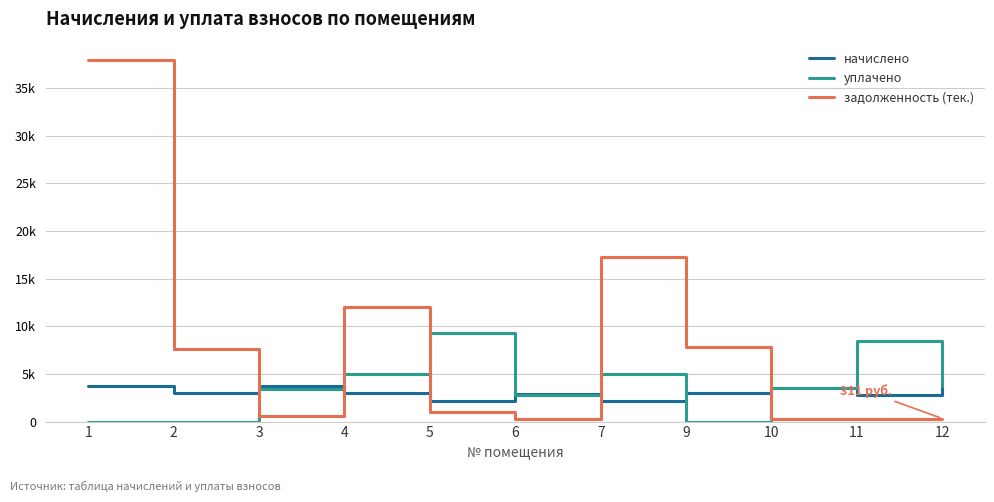

Reading right to left, list all the values displayed in this chart.

начислено: 12=3728.4	11=2833.9	10=3565.2	9=2974.6	7=2158.8	6=2897.2	5=2187.0	4=2981.5	3=3776.2	2=2995.7	1=3776.2
уплачено: 12=3676.4	11=8415.4	10=3515.5	9=0.0	7=5000.0	6=2736.8	5=9282.8	4=5000.0	3=3398.1	2=0.0	1=0.0
задолженность (тек.): 12=310.7	11=236.2	10=297.1	9=7774.9	7=17308.3	6=241.4	5=957.9	4=12007.0	3=608.3	2=7617.9	1=37963.8